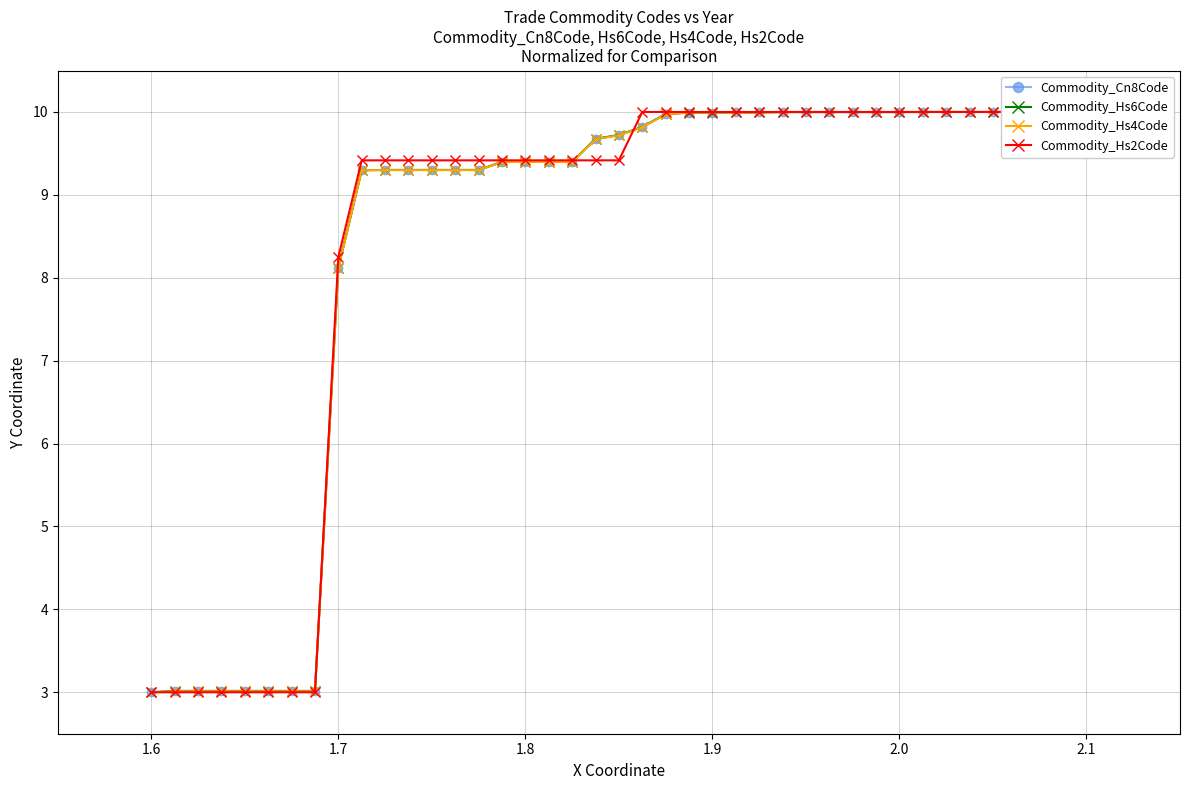

After their last crossing, which series has the higher values: Commodity_Hs4Code or Commodity_Cn8Code?

Commodity_Hs4Code